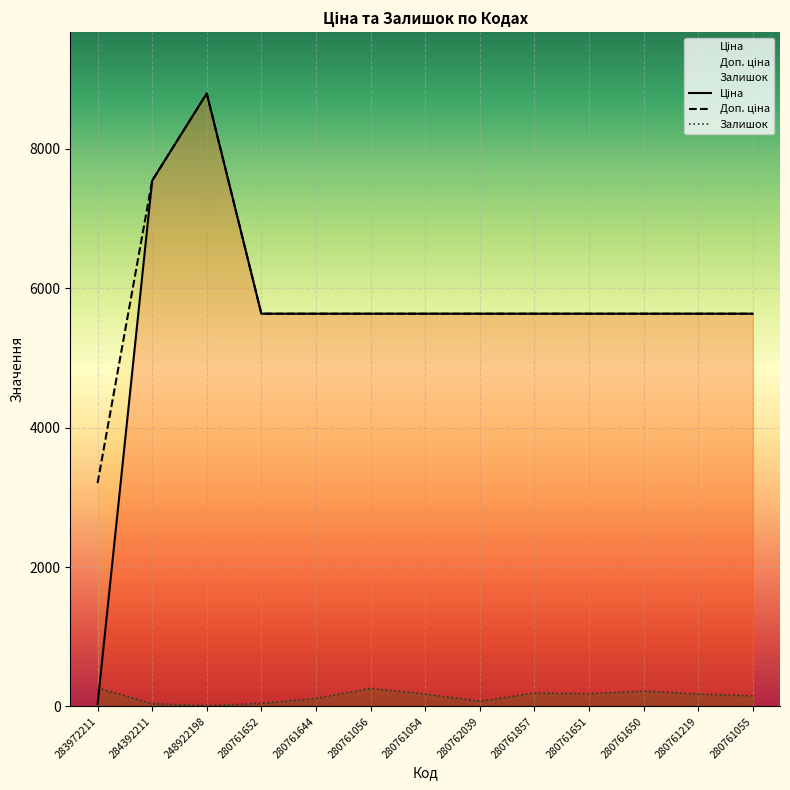

Which series changed the most between 280761644 and 280761055?

Залишок